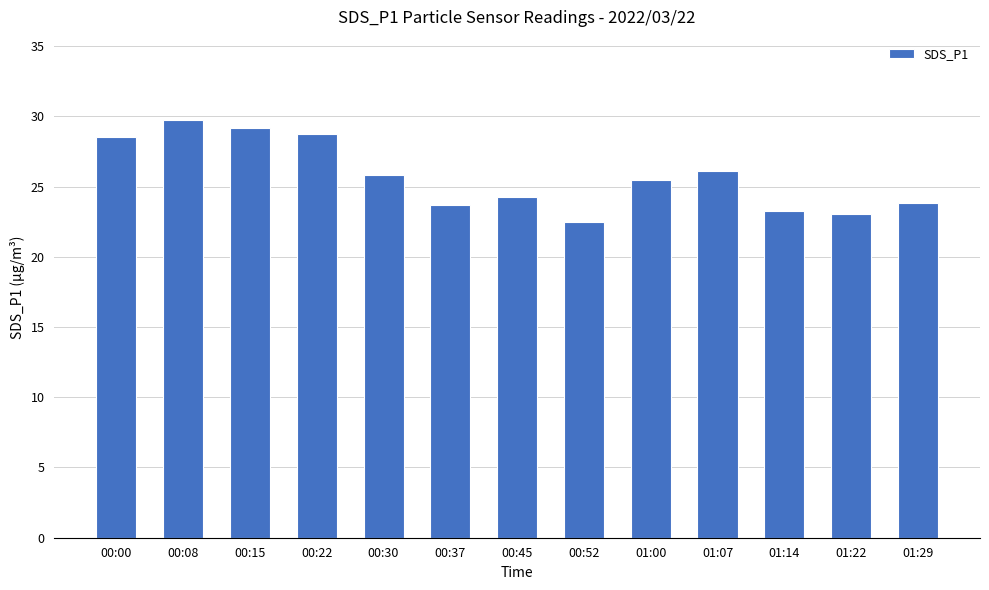

Which label corresponds to the smallest value in the chart?

00:52